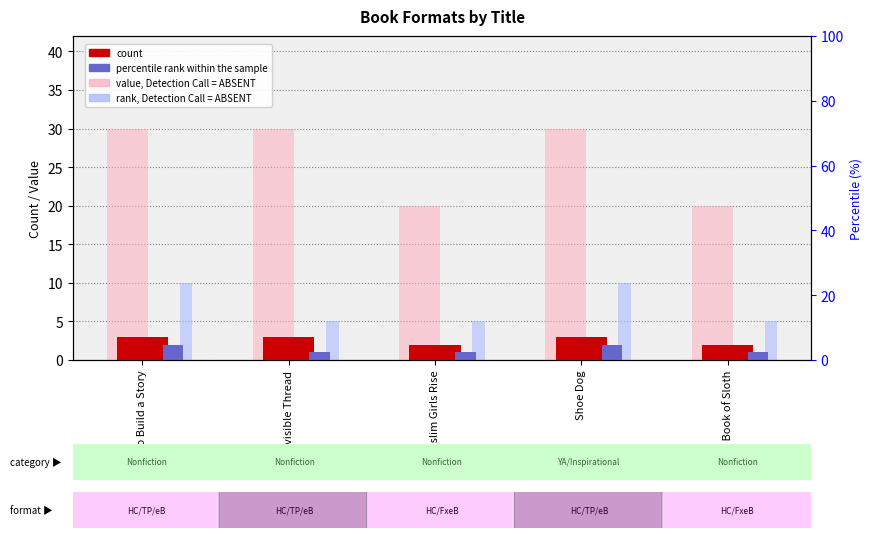

How many data points in rank, Detection Call = ABSENT are above 5?

2